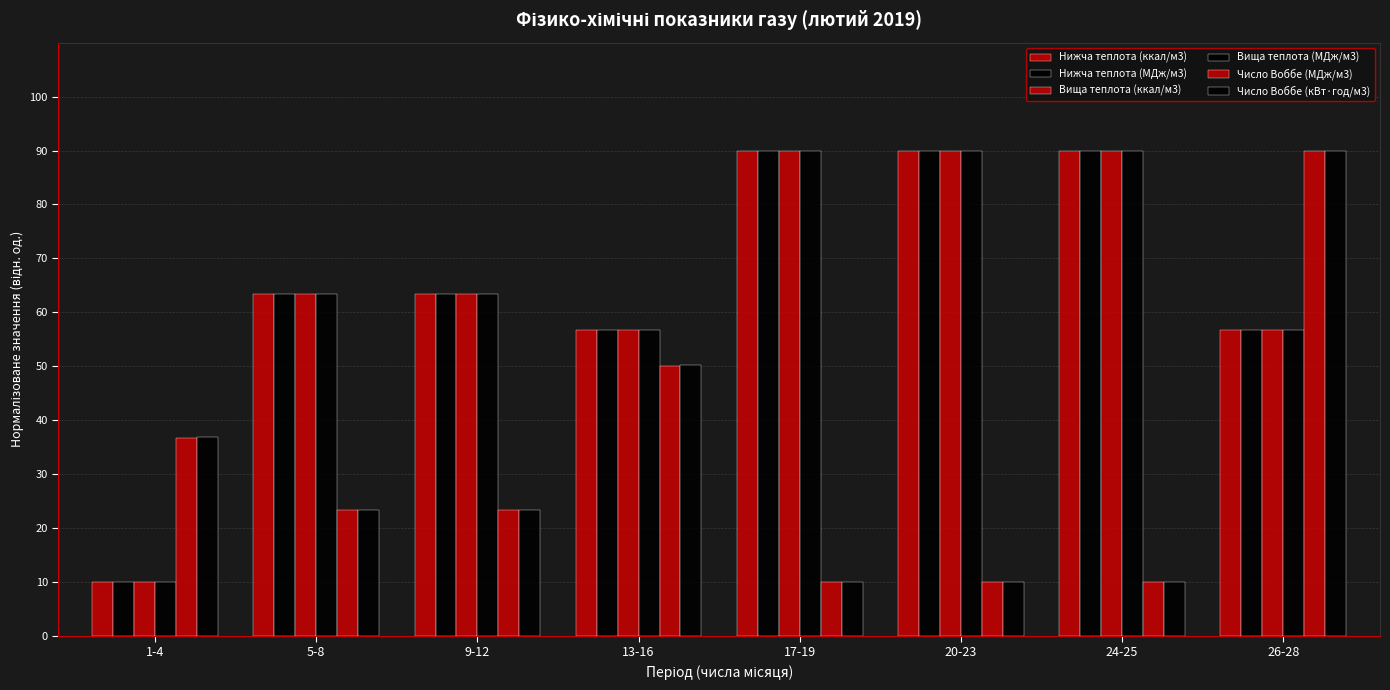

What is the label of the 8th bar from the right?

1-4